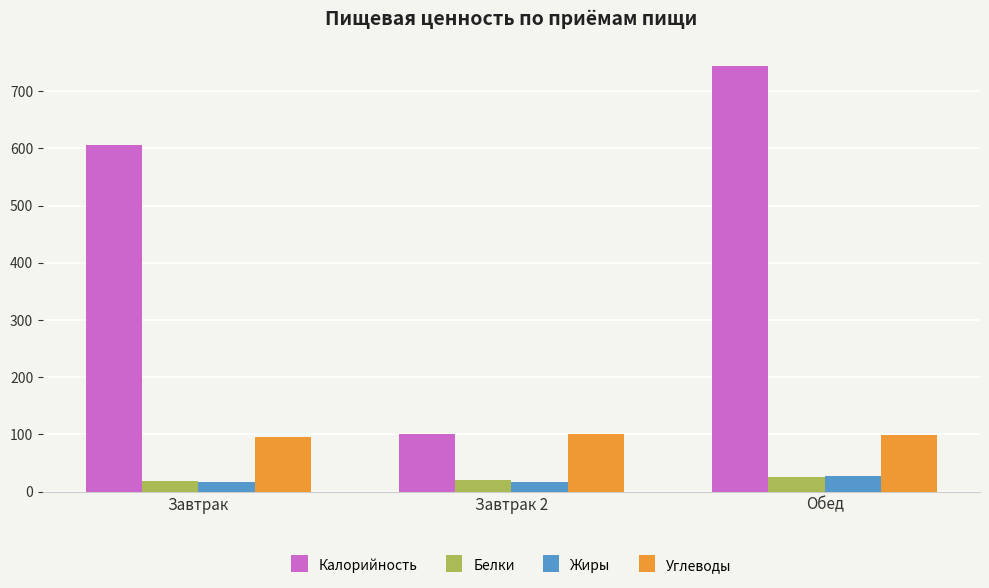

Rank the categories by Калорийность value from lowest to highest.

Завтрак 2, Завтрак, Обед